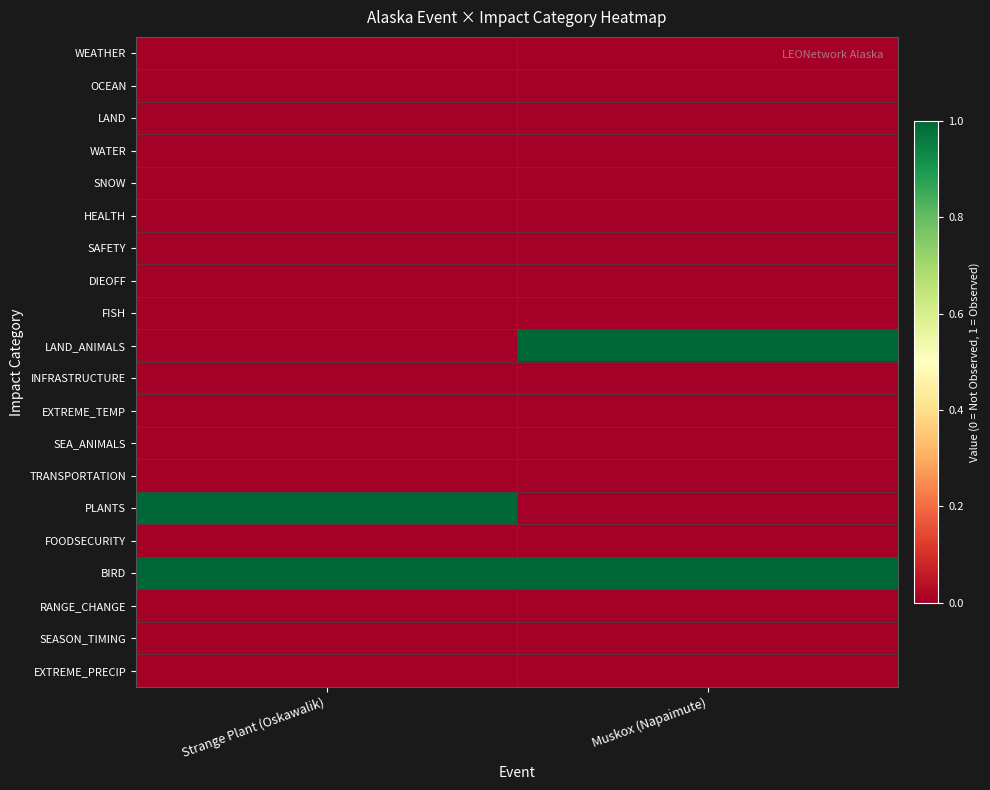

What is the difference between the highest and lowest values at Muskox (Napaimute)?

1